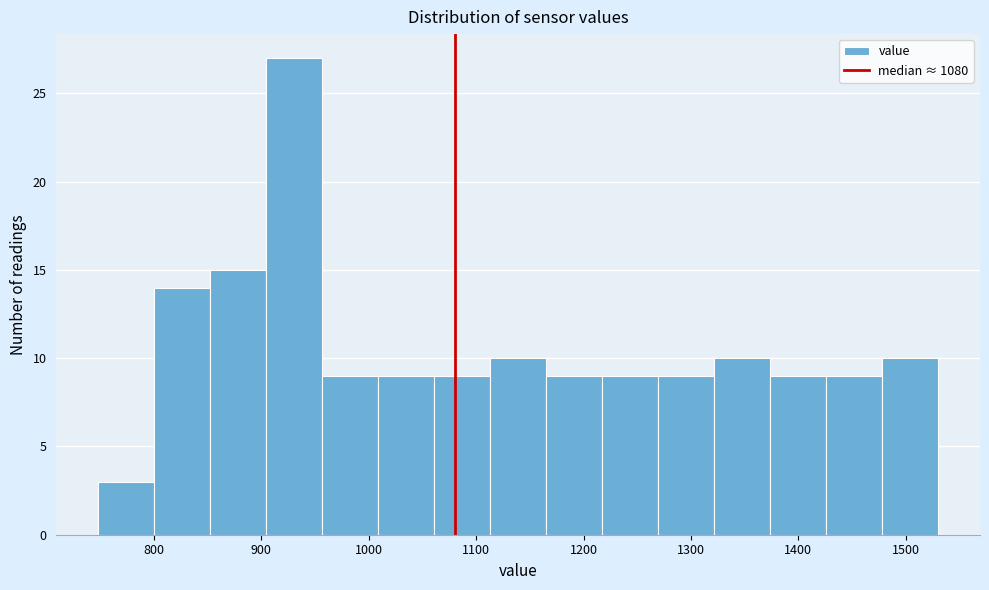

What is the height of the bar covering 1060 to 1110 on the x-axis? Neither the bar edges nor the heights are printed on the chart, so give them approximately, as read against the axes.

9